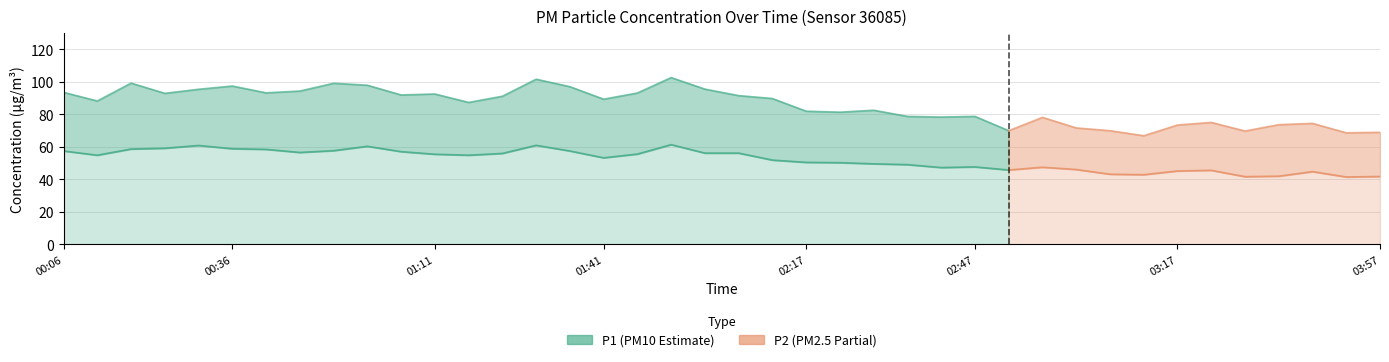

Is it true that P2 equals 54.9 at 00:11?

True